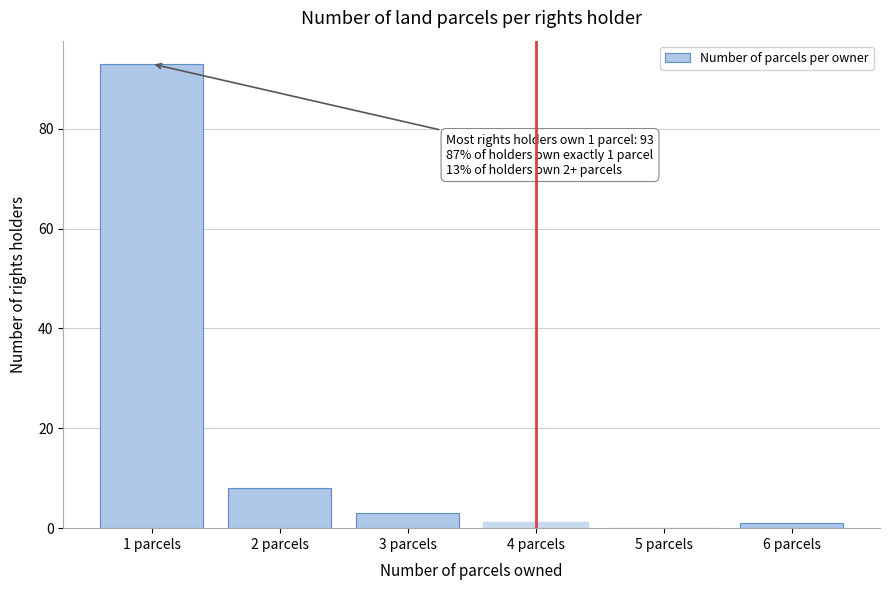

Reading left to right, transcribe all the data shown in this chart.

1 parcels=93	2 parcels=8	3 parcels=3	4 parcels=1	5 parcels=0	6 parcels=1